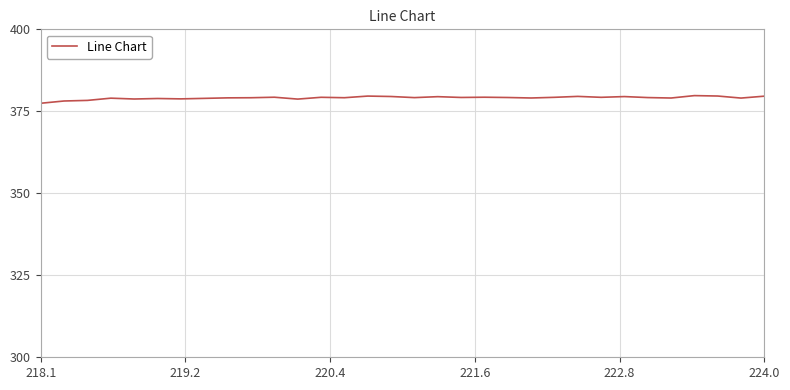

How many lines are shown in the chart?

1